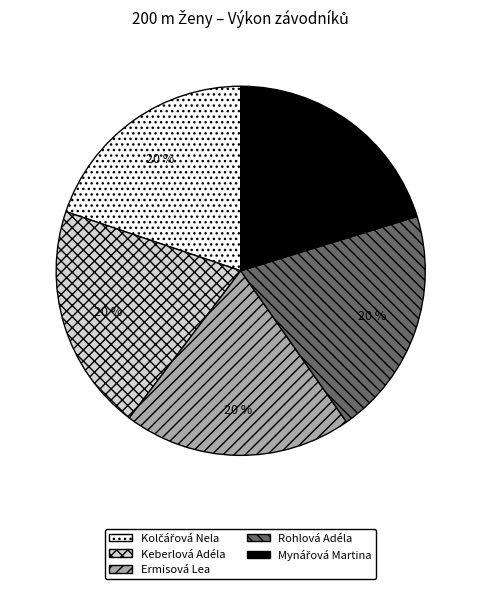

How many segments does this pie chart have?

5